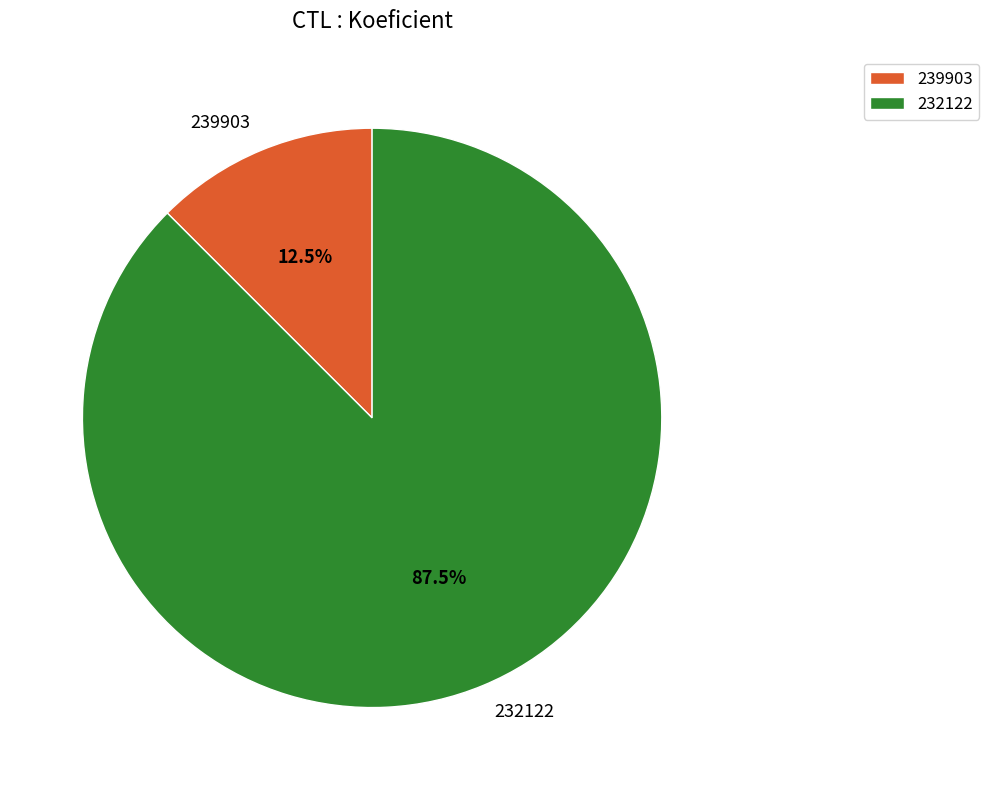

Which category has the smallest portion of the pie?

239903